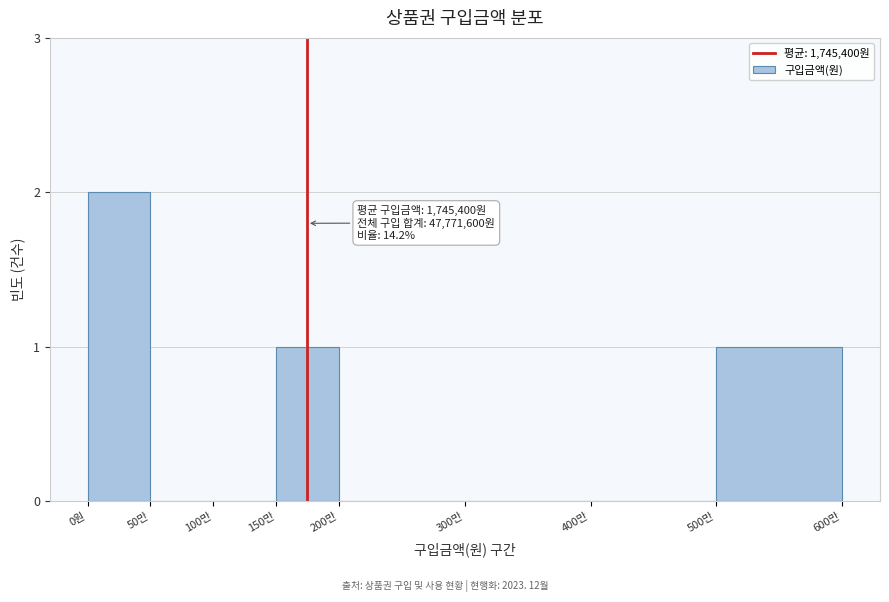

Reading left to right, what are all the values shown in this chart?

0원=2	50만=0	100만=0	150만=1	200만=0	300만=0	400만=0	500만=1